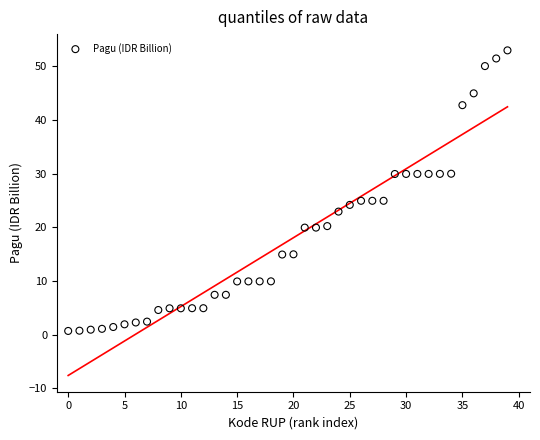

What is the range of Y values (max minus min)?

52.2